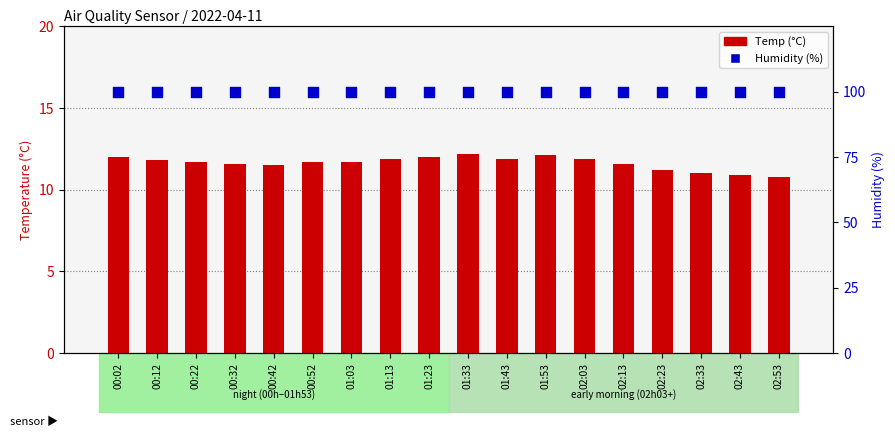

Which series has the largest total across all categories?

Humidity (%)